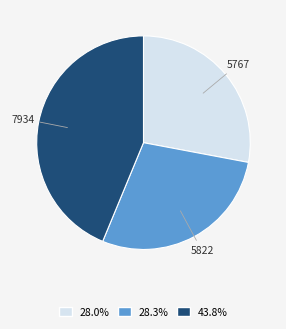

Does any single category account for the majority?

No